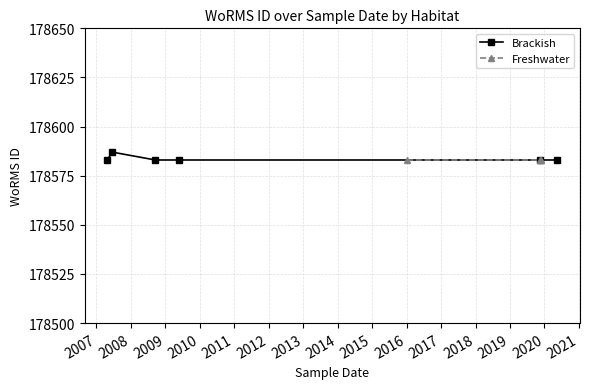

What is the lowest value of the Brackish series?

178583